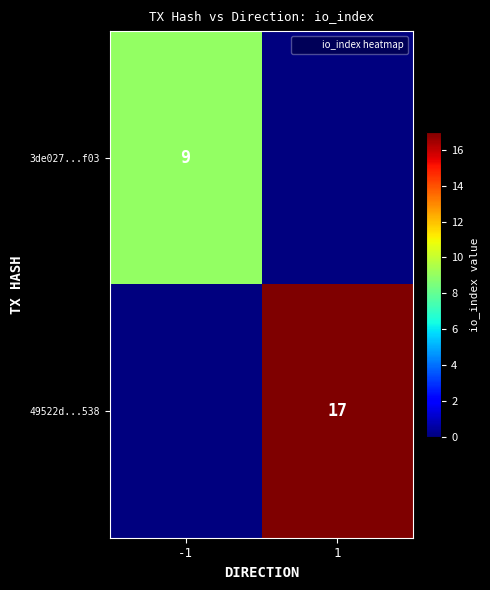

The value of 49522d...538 at 1 is 17. True or false?

True